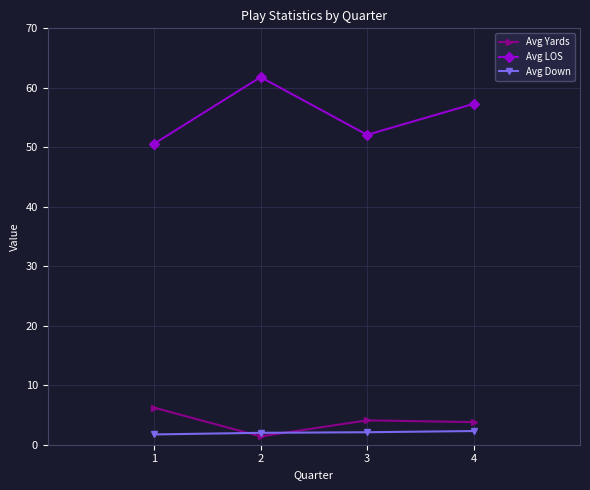

How many interior local valleys does the Avg LOS series have?

1